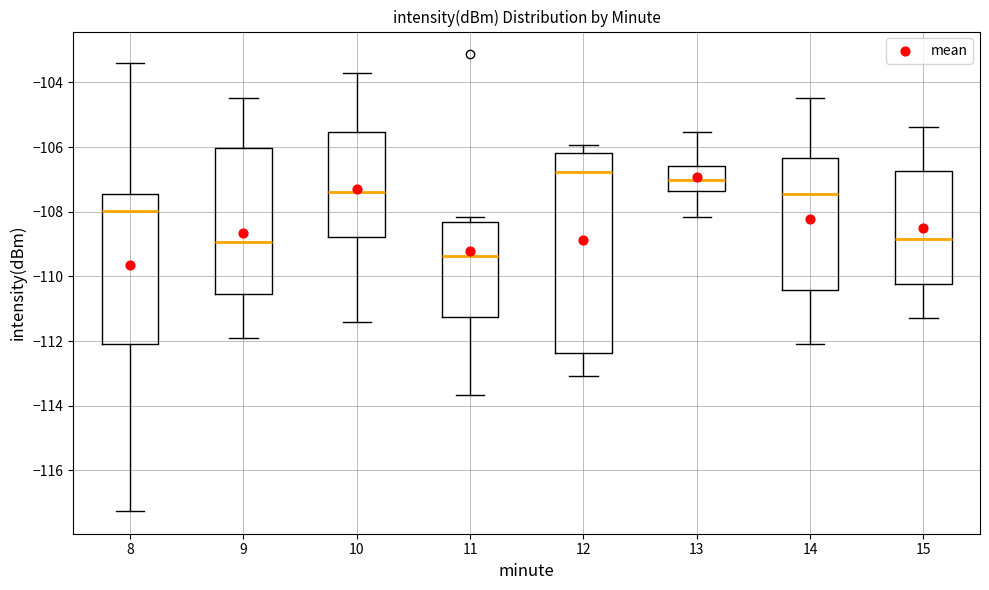

Which box is the tallest, from its lower edge to its upper edge?

12